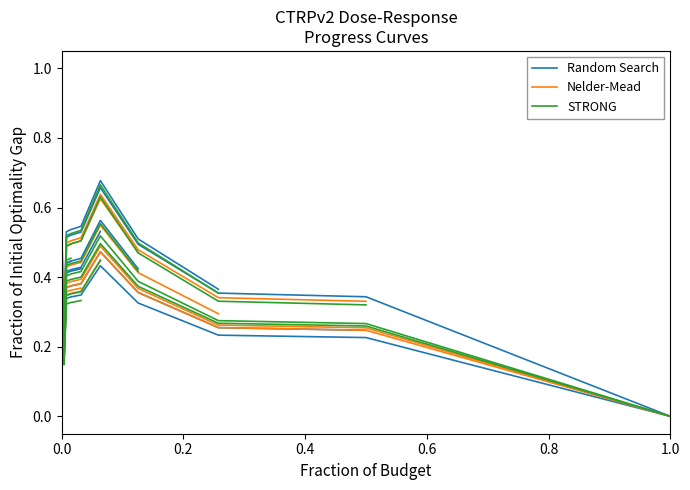

True or false: STRONG and Nelder-Mead cross at least once.

False